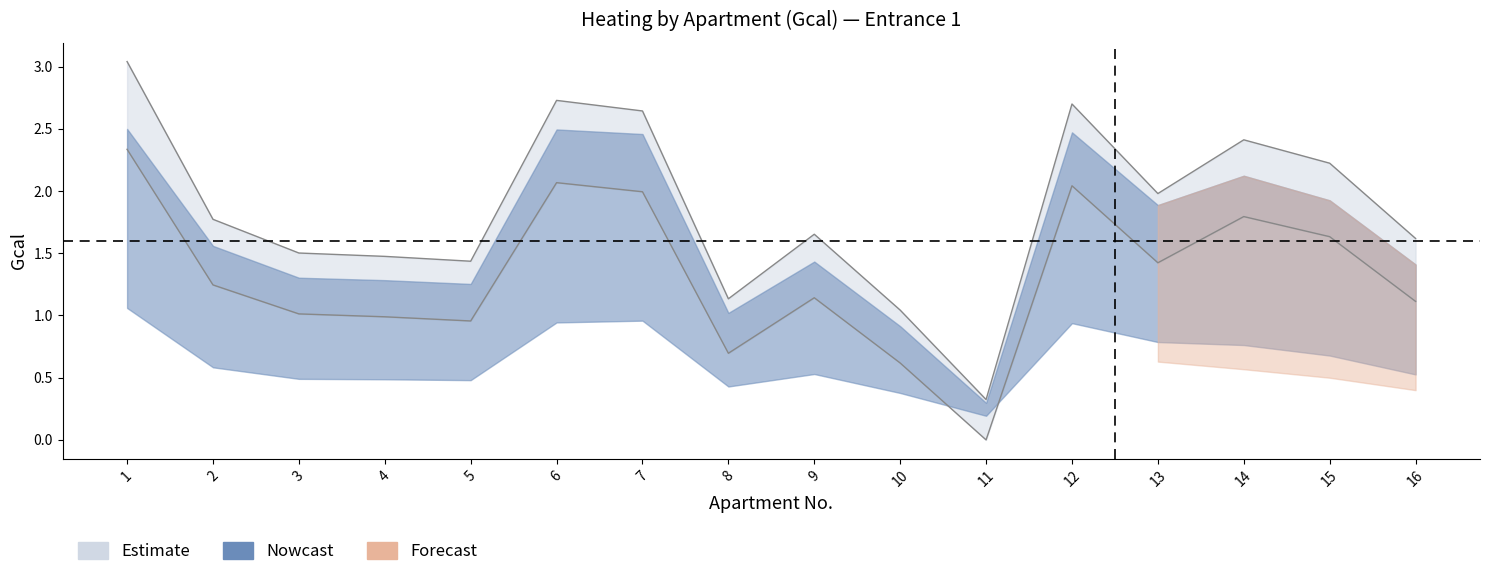

Where is the first local maximum for Квартиры (Гкал)?

6